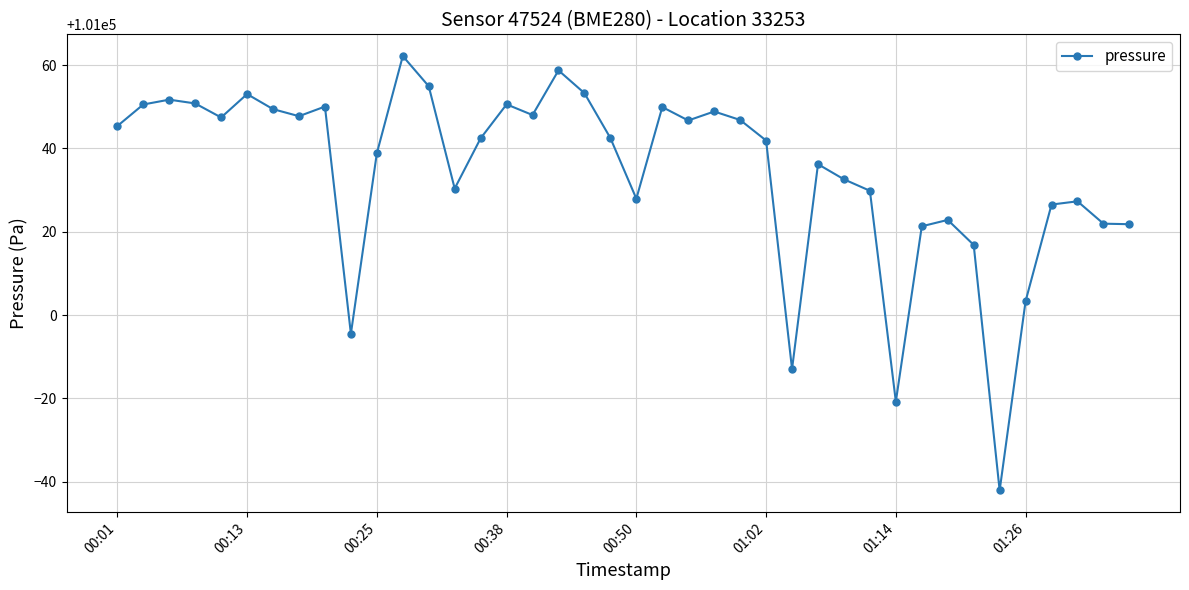

How many data points does each series have?

40